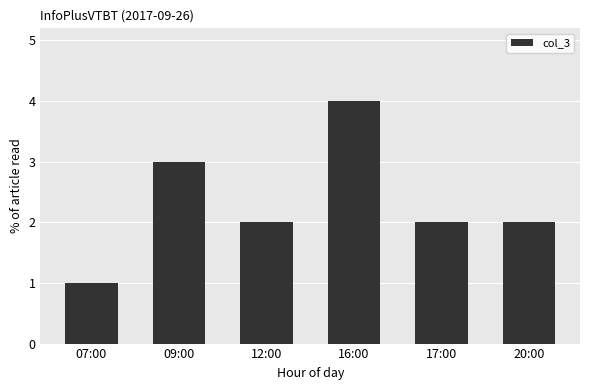

How many bars are there in total?

6